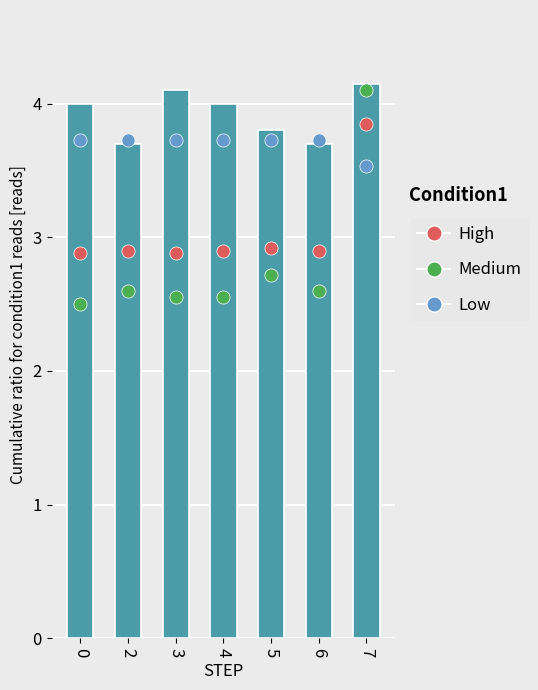

What are all the series names shown in the legend?

High, Medium, Low